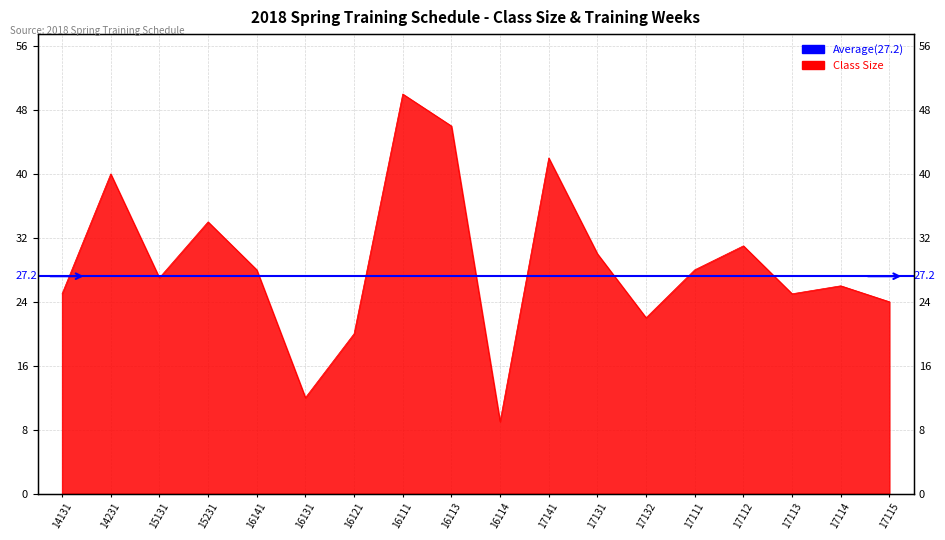

What is the difference between the second highest and second lowest values?

34